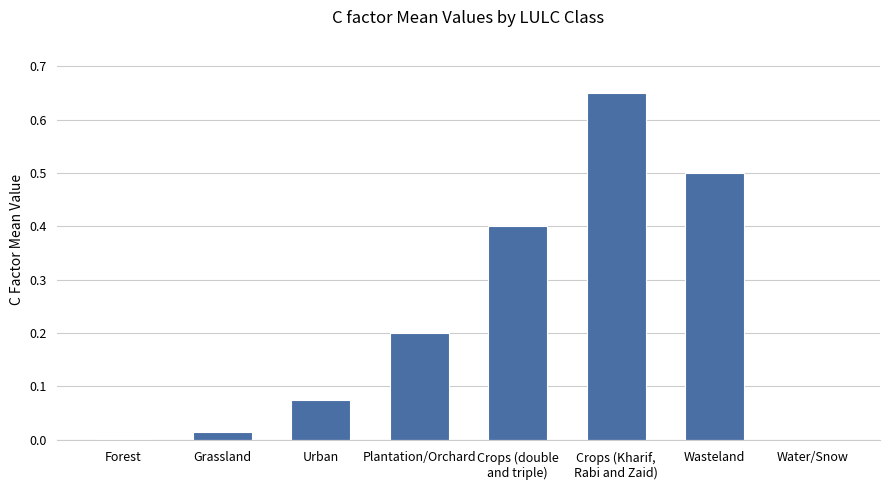

What is the sum of the values at Wasteland and Grassland?

0.5